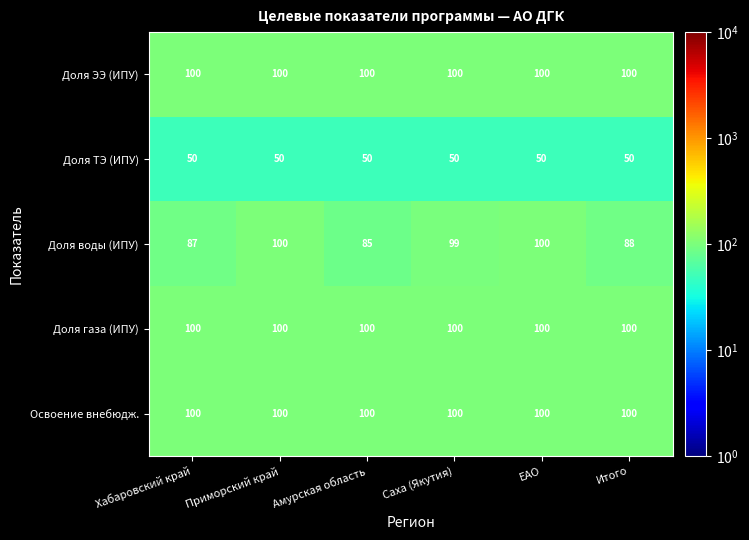

How many series are shown in this chart?

5